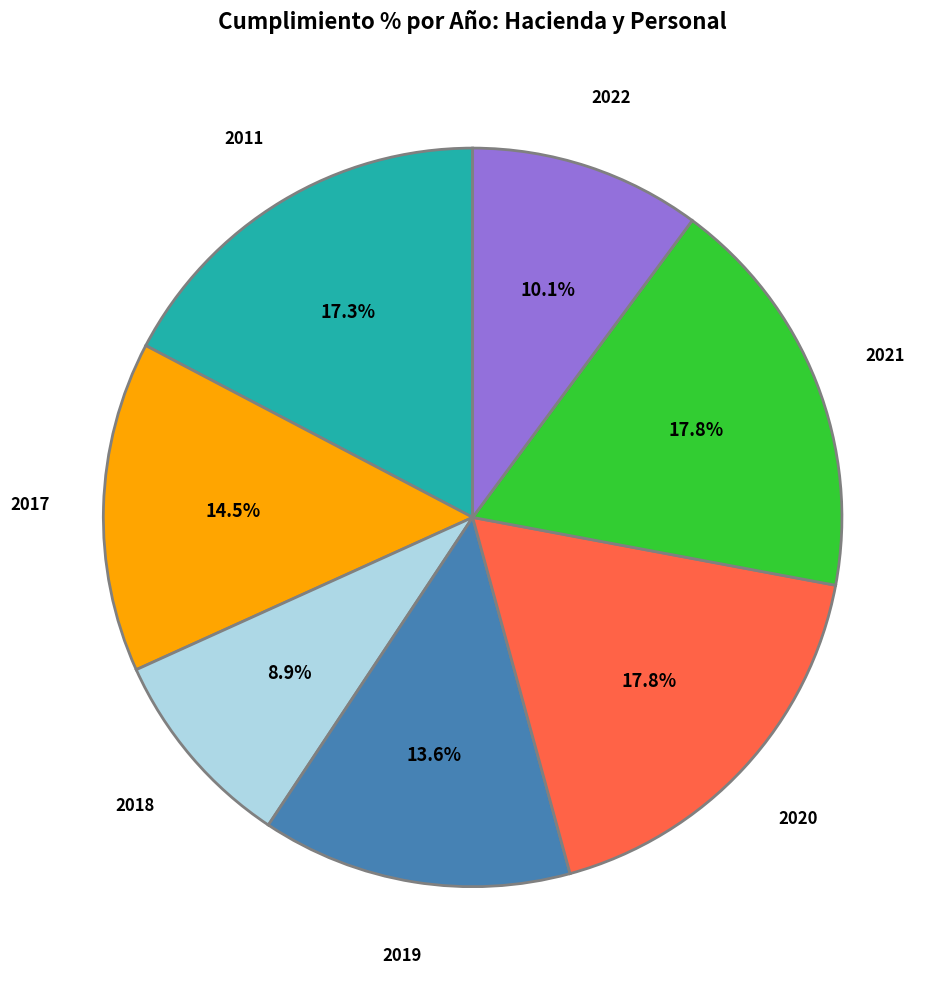

Is there any slice that represents more than half of the pie?

No